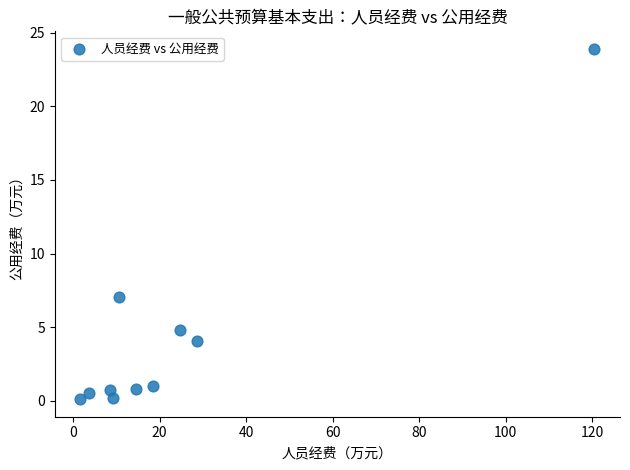

What Y value in the scatter plot is closest to 12?

7.0